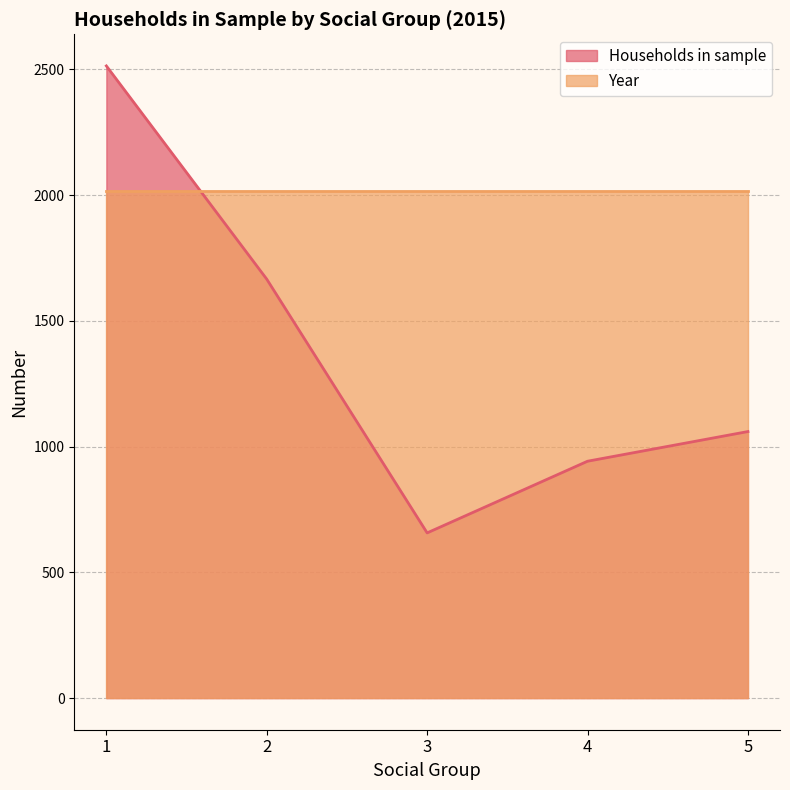

The value at 1 is 3722. True or false?

False